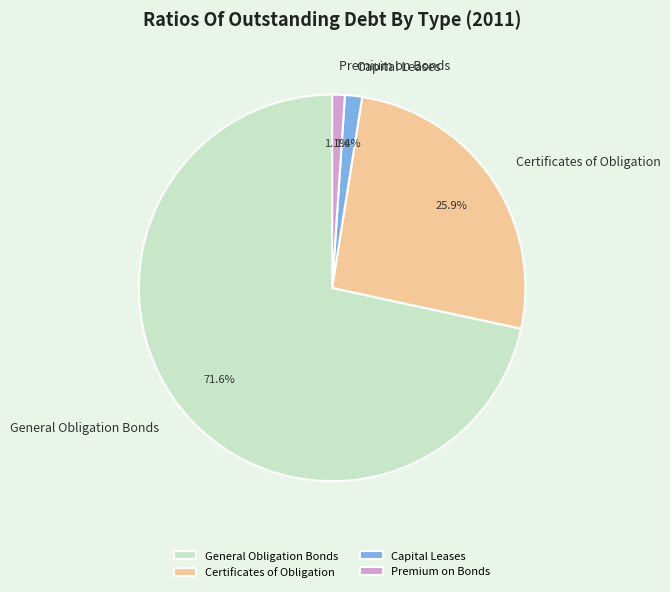

What percentage is the General Obligation Bonds slice, to the nearest percent?

72%